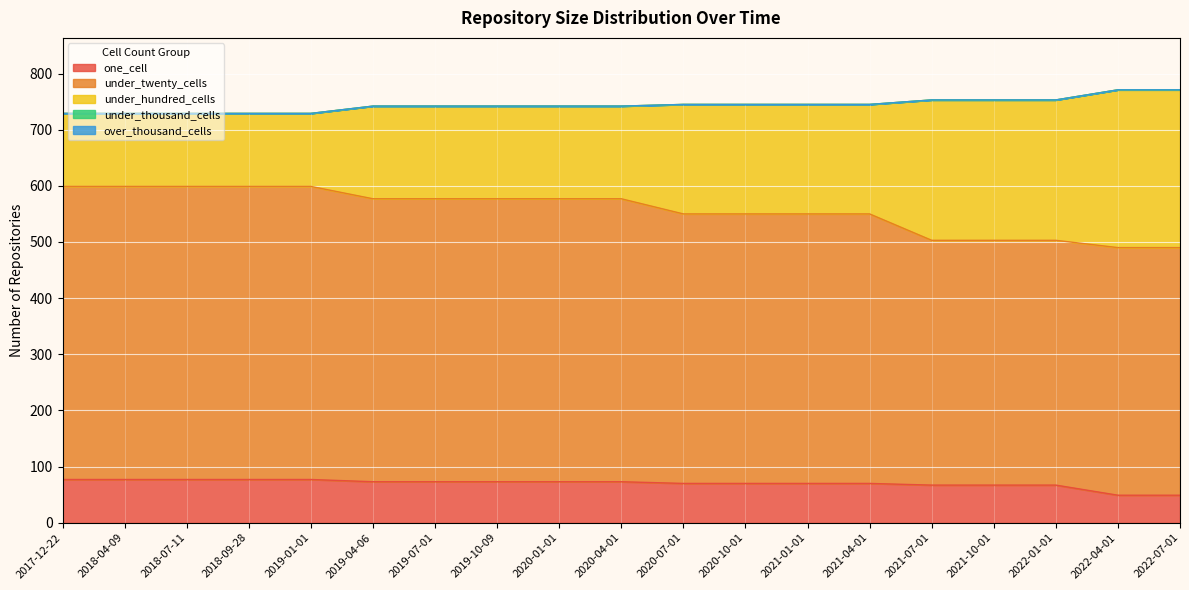

Where is one_cell nearest to the value 63?

2021-07-01